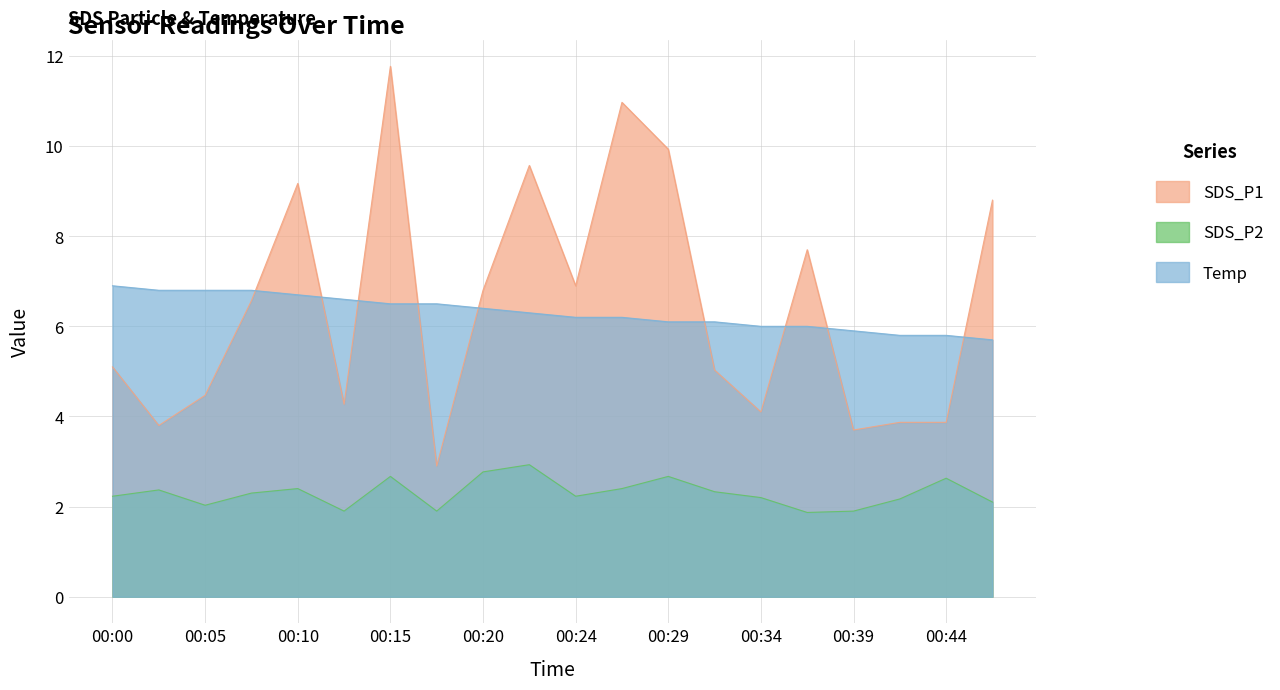

What is the sum of the Temp values at 00:37 and 00:22?

12.3